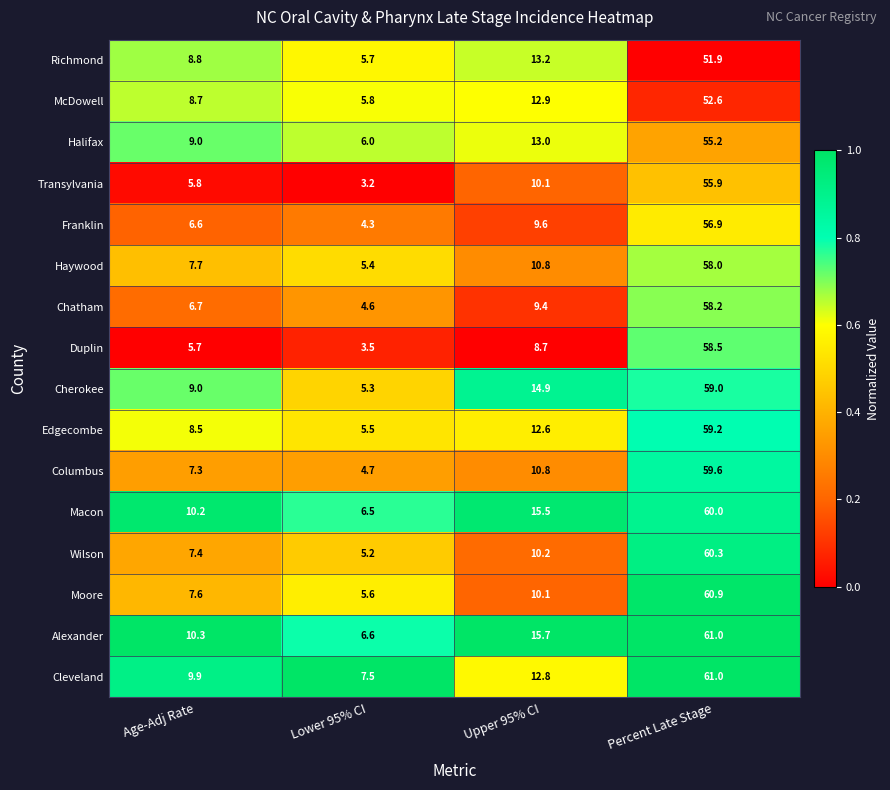

Rank the categories by Duplin value from highest to lowest.

Percent Late Stage, Upper 95% CI, Age-Adj Rate, Lower 95% CI